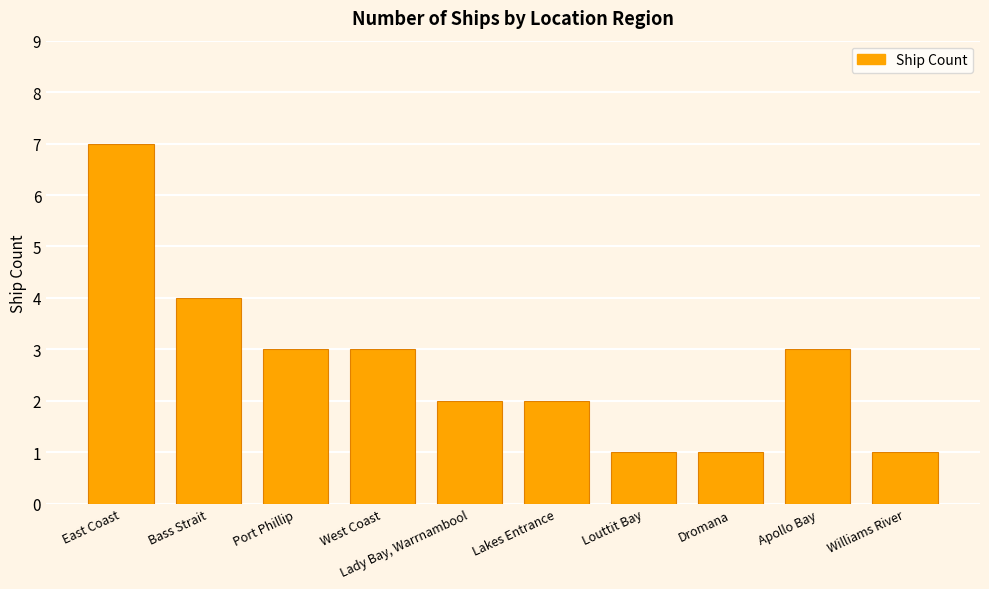

Reading left to right, extract all data points from this chart.

East Coast=7	Bass Strait=4	Port Phillip=3	West Coast=3	Lady Bay, Warrnambool=2	Lakes Entrance=2	Louttit Bay=1	Dromana=1	Apollo Bay=3	Williams River=1